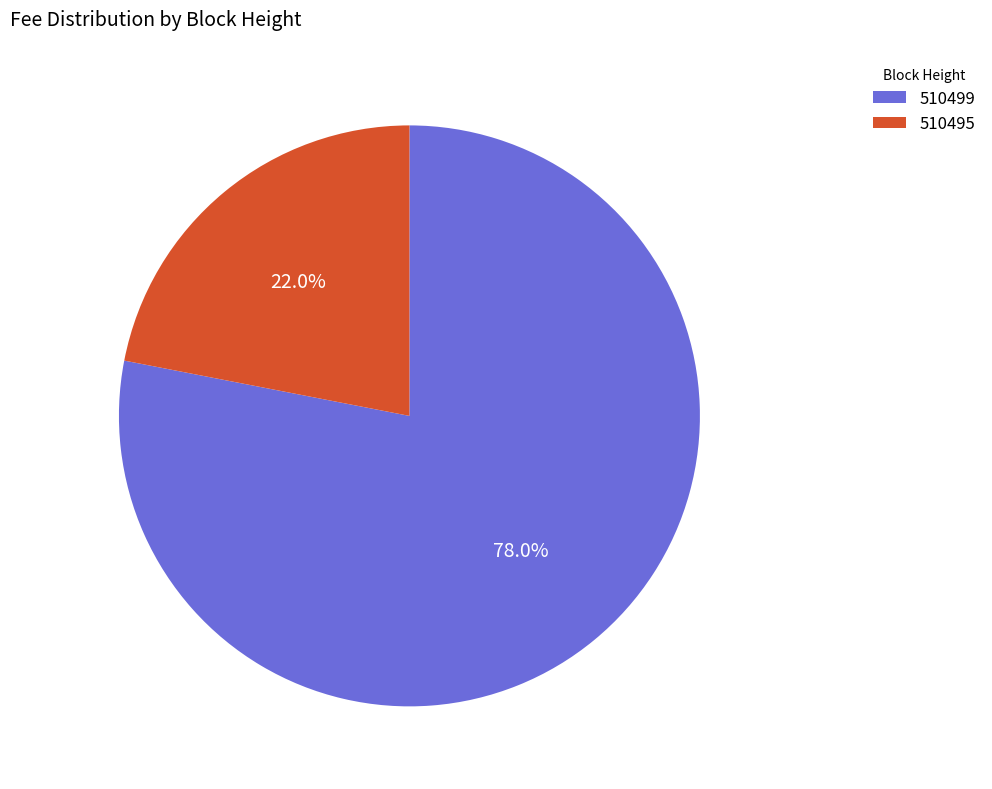

How much of the chart is everything except 510495?

78.0%